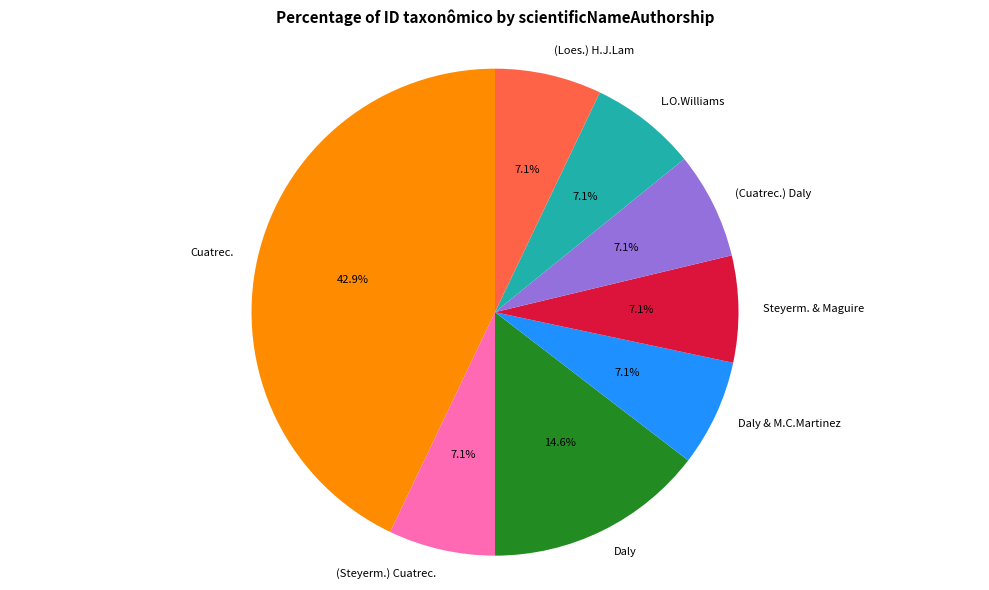

How many segments does this pie chart have?

8